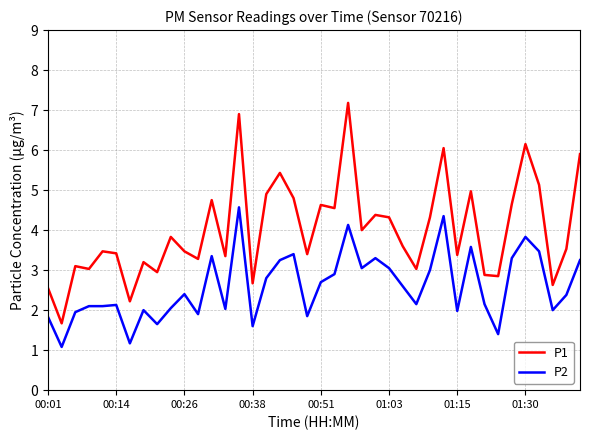

True or false: P2 has more than 0 points higher than both neighbors.

True